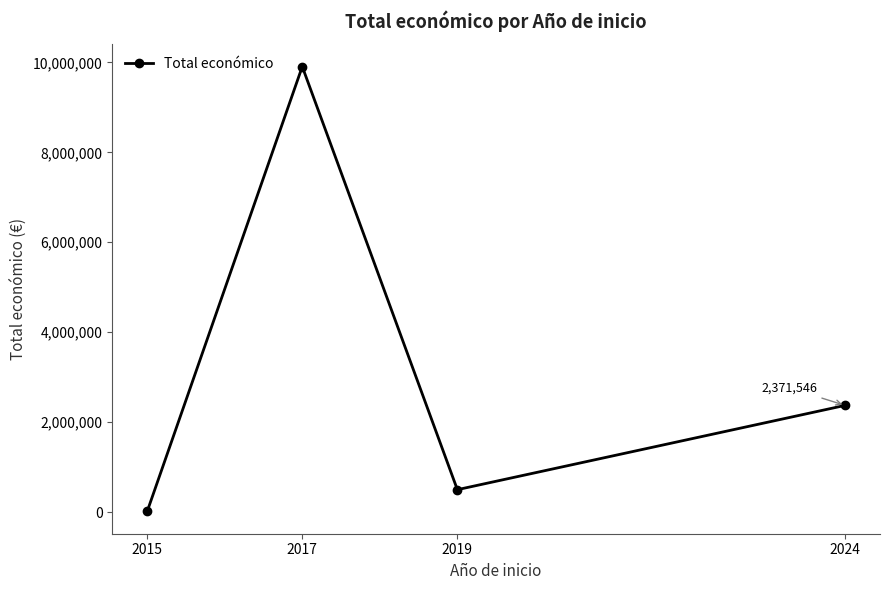

What is the average value?

3196793